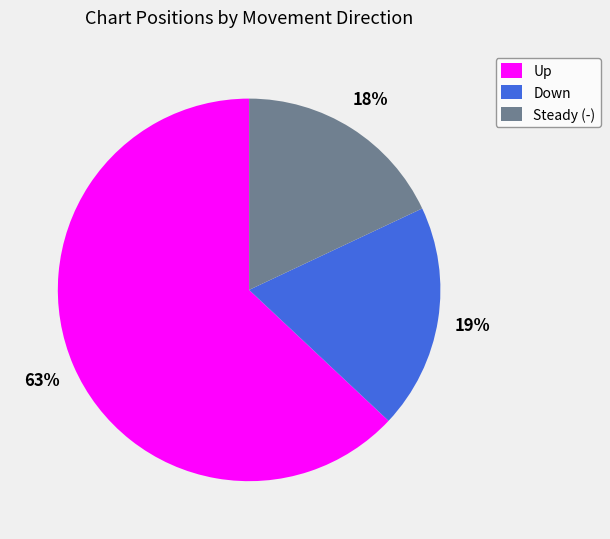

Rank the categories by value from lowest to highest.

Steady (-), Down, Up